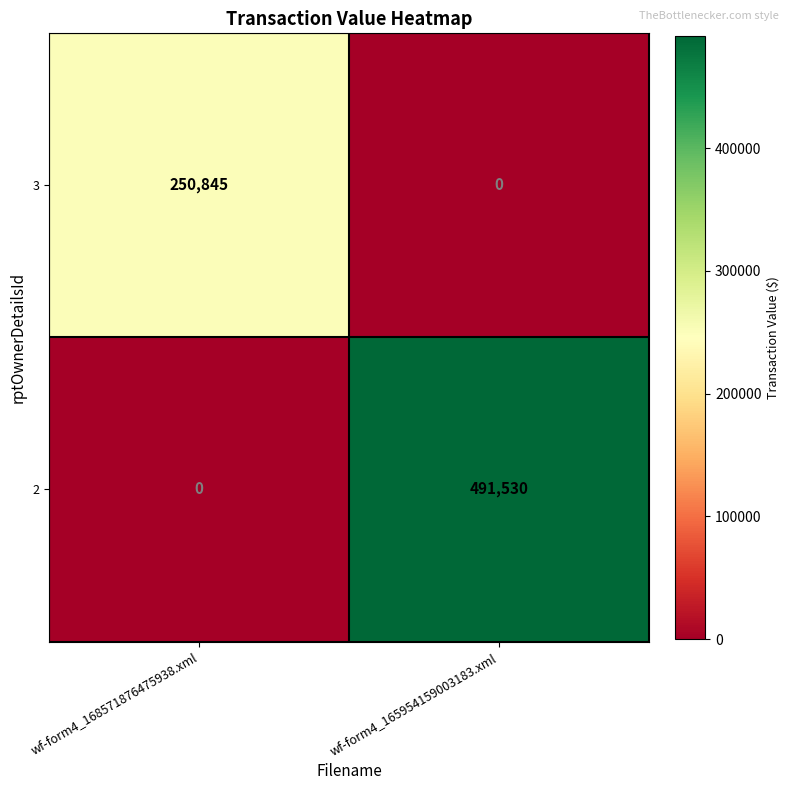

True or false: 2 has a value of 491530 at wf-form4_165954159003183.xml.

True